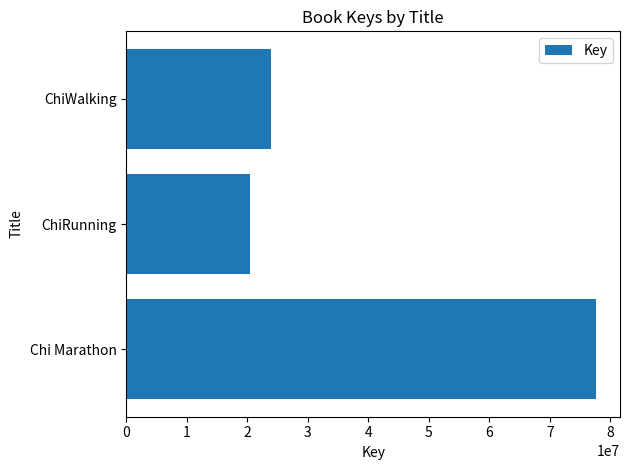

The value at ChiRunning is 27810082. True or false?

False